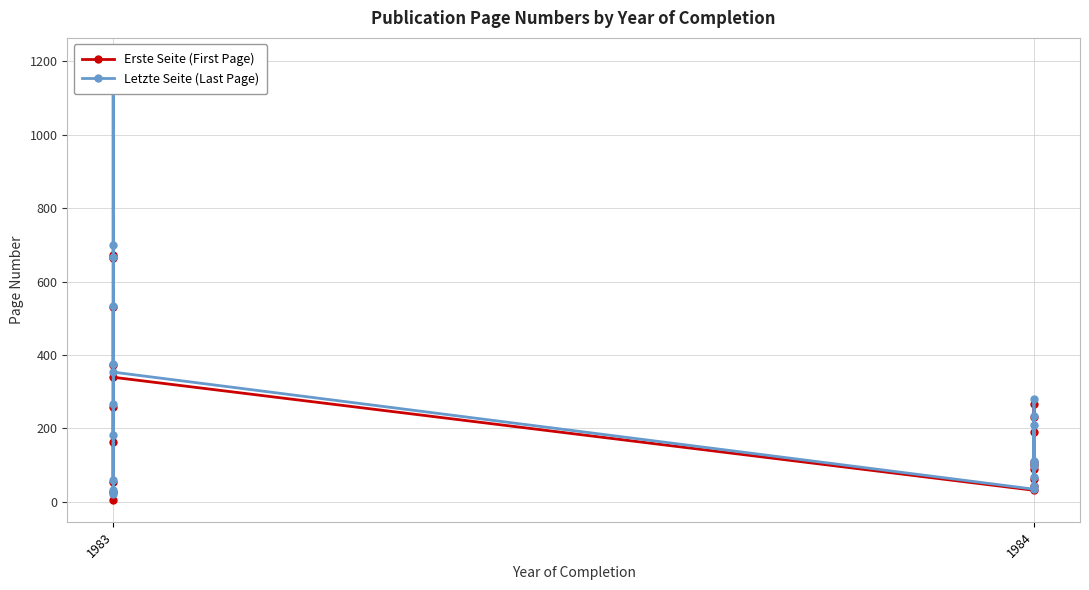

List the series in order of their peak value, highest first.

Letzte Seite (Last Page), Erste Seite (First Page)